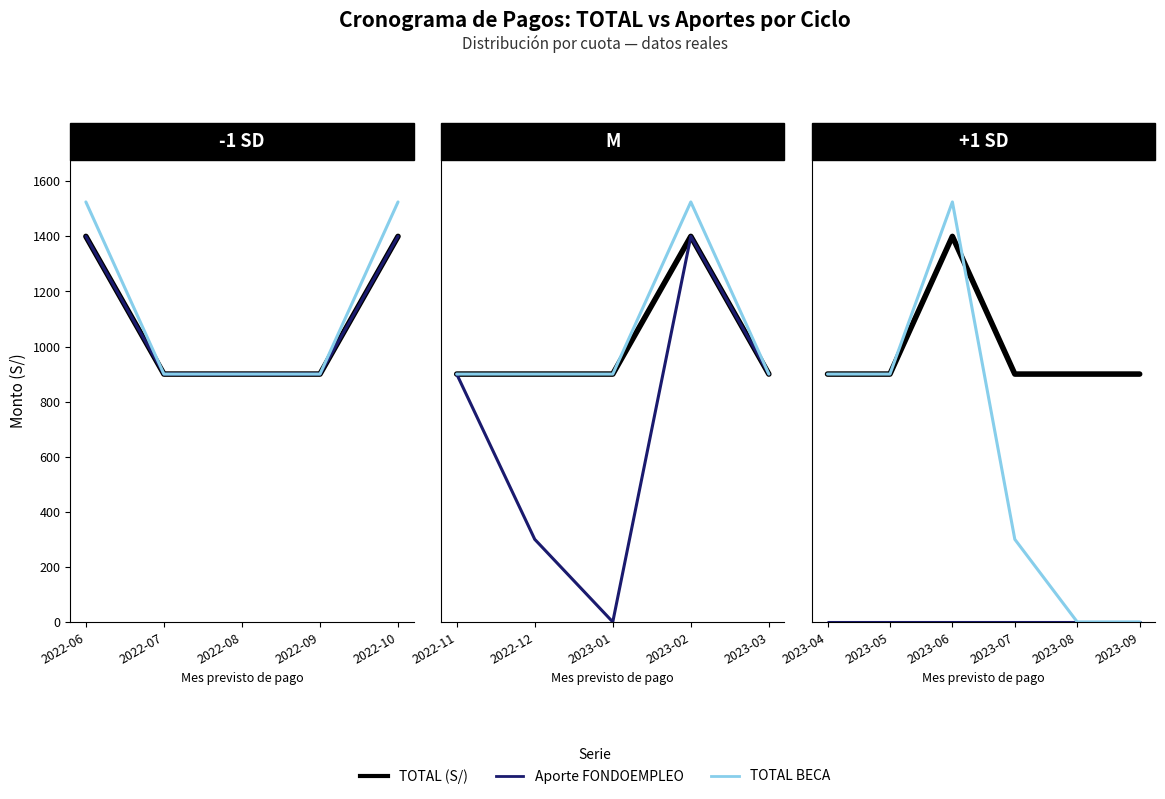

Does the chart have visible grid lines?

No